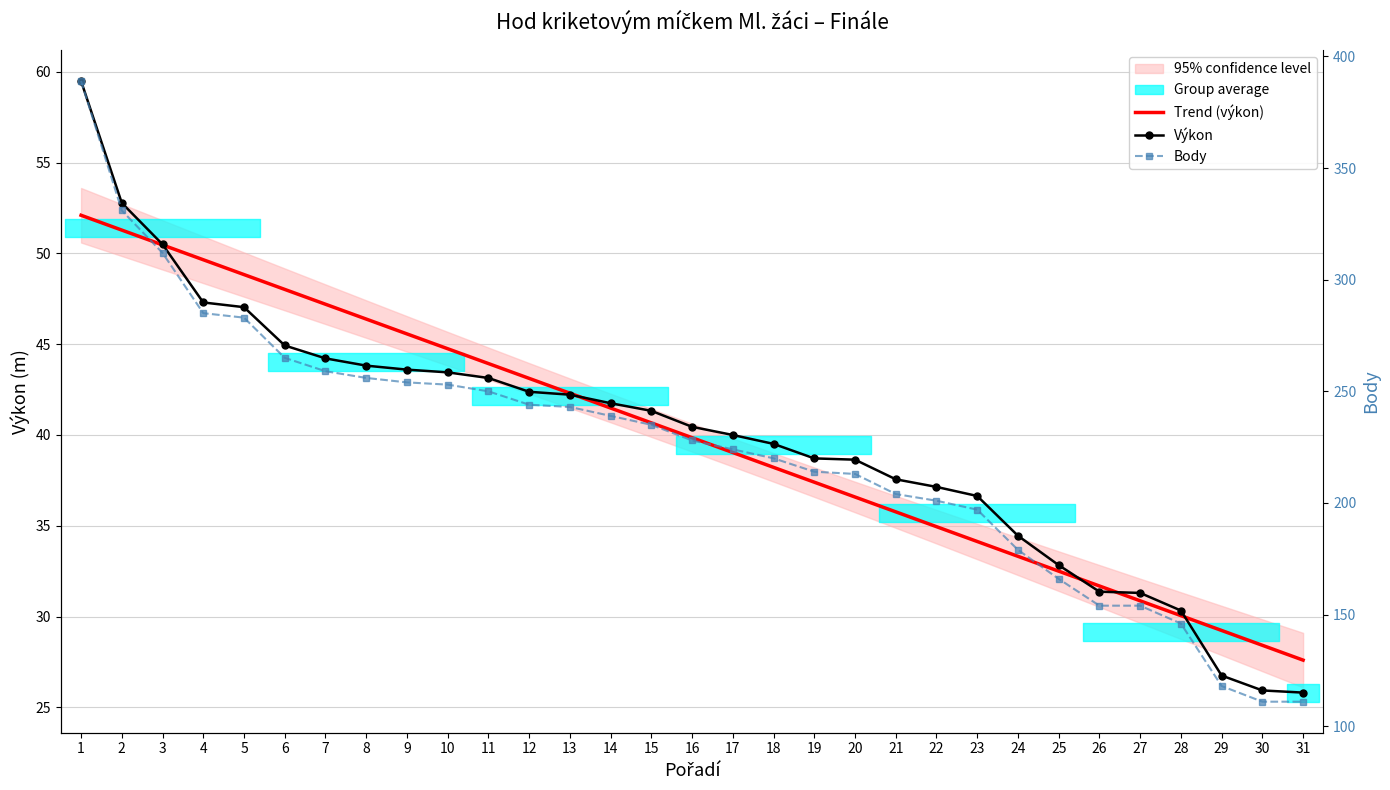

What is the average value of the Body series?

223.8